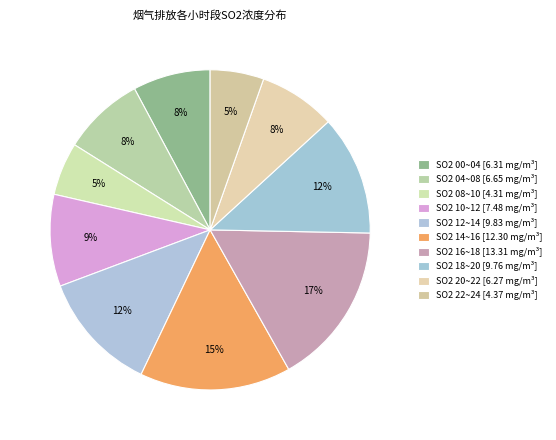

Is there a majority slice in this chart?

No